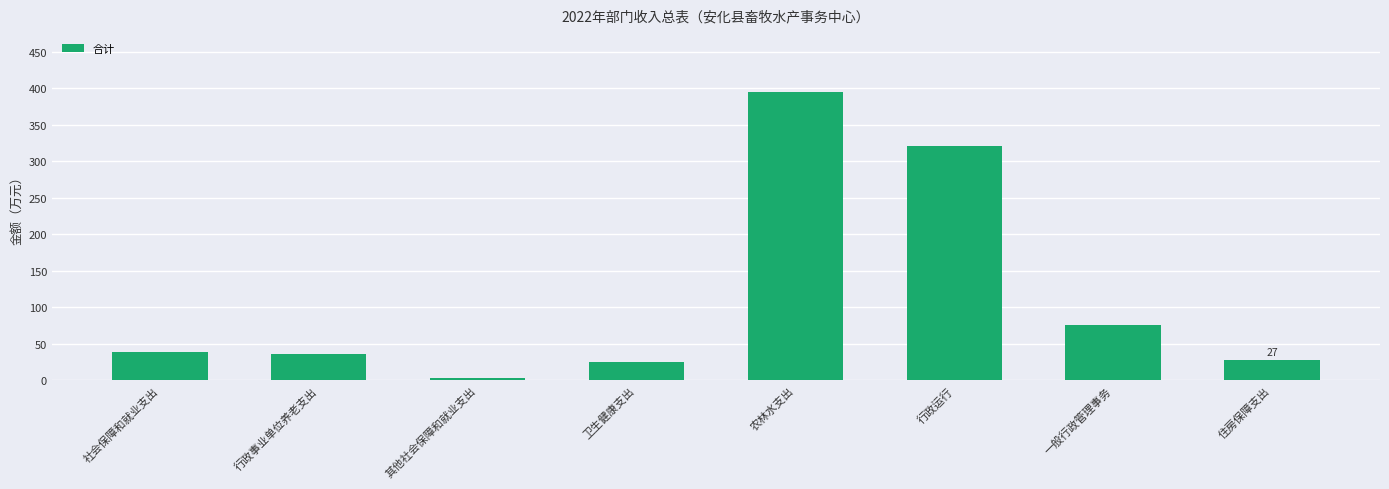

At which label does the data first exceed 39?

社会保障和就业支出